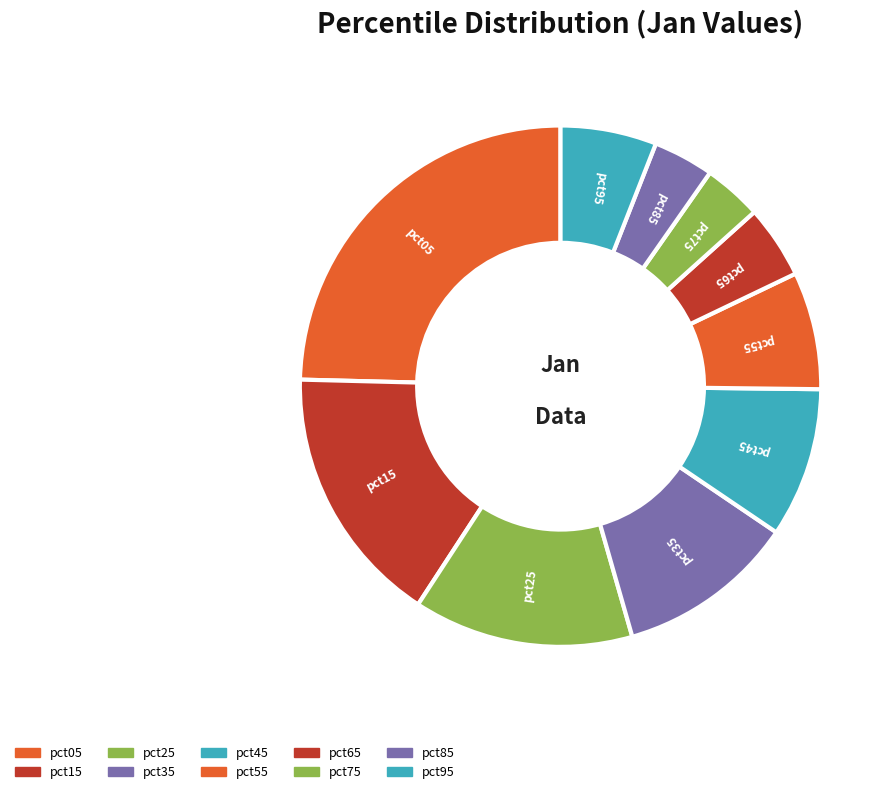

True or false: pct35 accounts for 25% of the total.

False